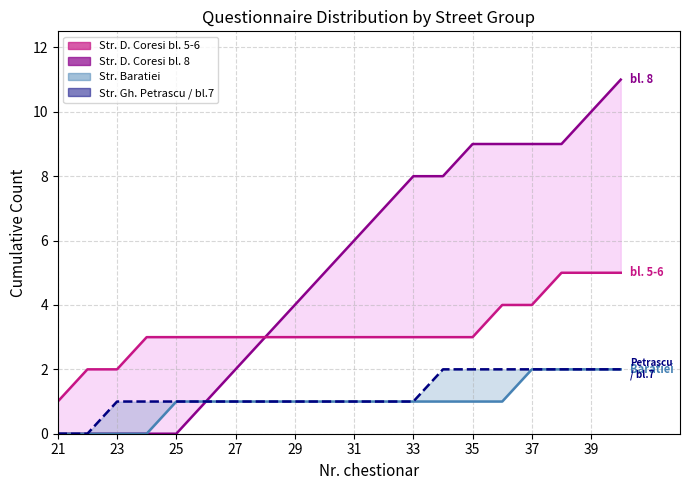

Which category has the lowest value across all series?

21